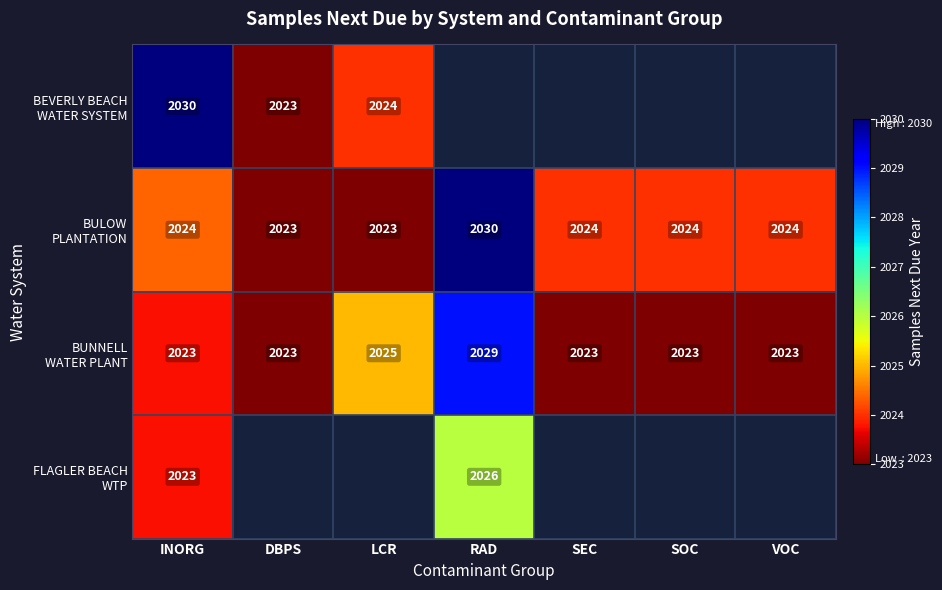

Which series has the widest spread of values?

BEVERLY BEACH WATER SYSTEM